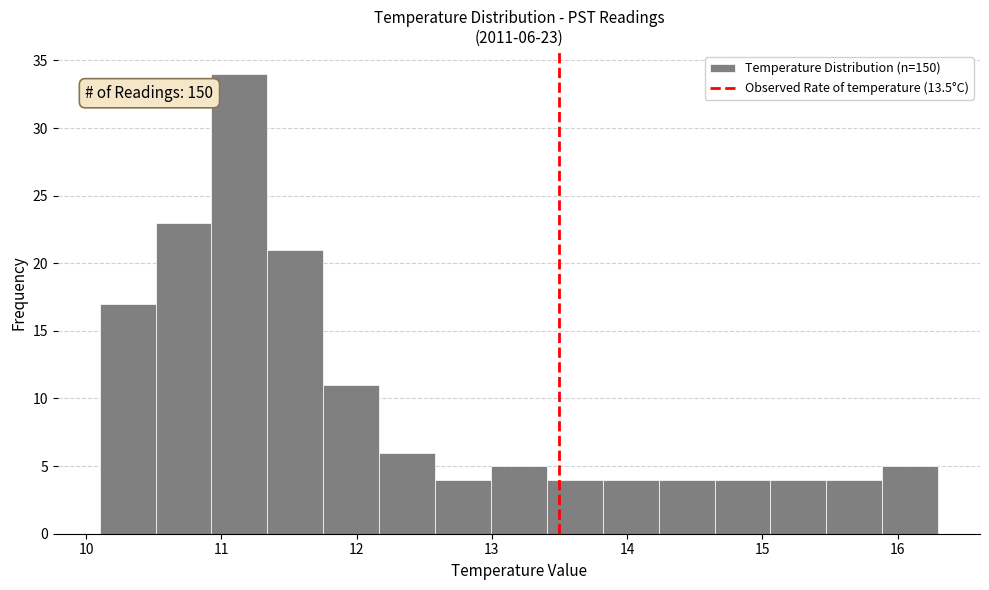

Which range on the x-axis has the tallest bar?

10.9 to 11.3